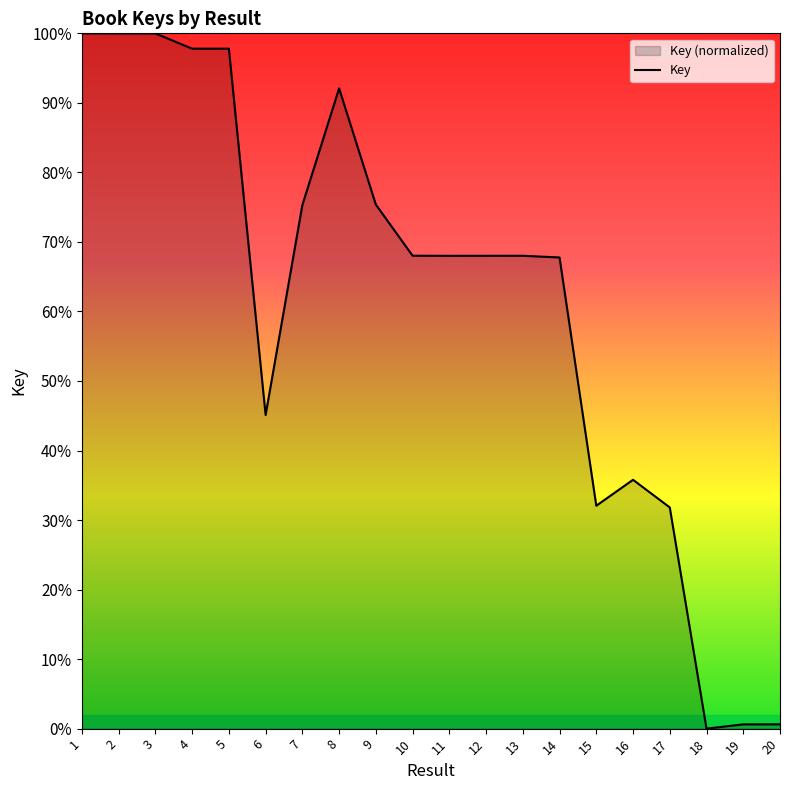

What is the average value?

61.2